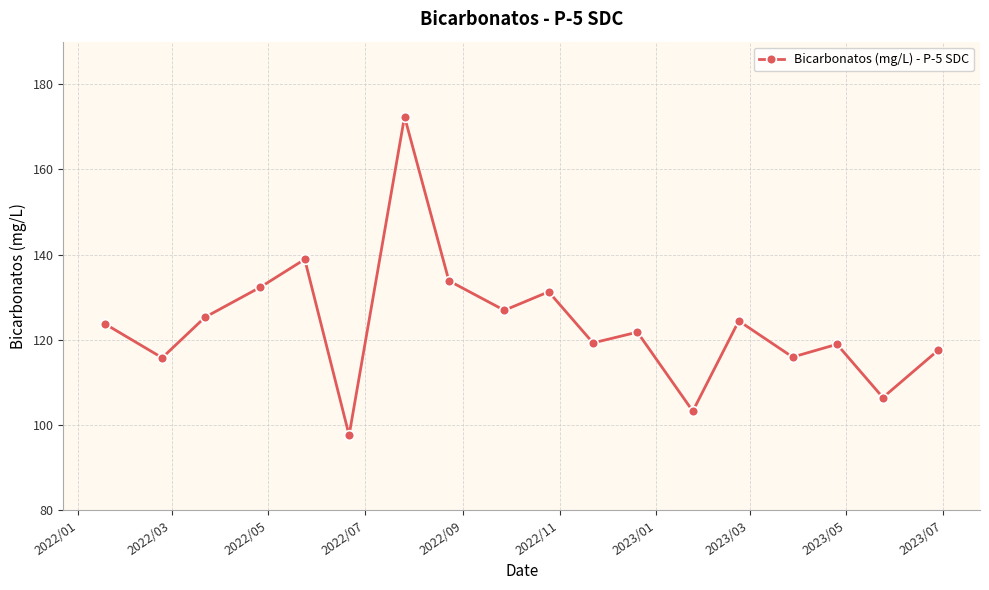

True or false: there are more than 2 points higher than both neighbors.

True